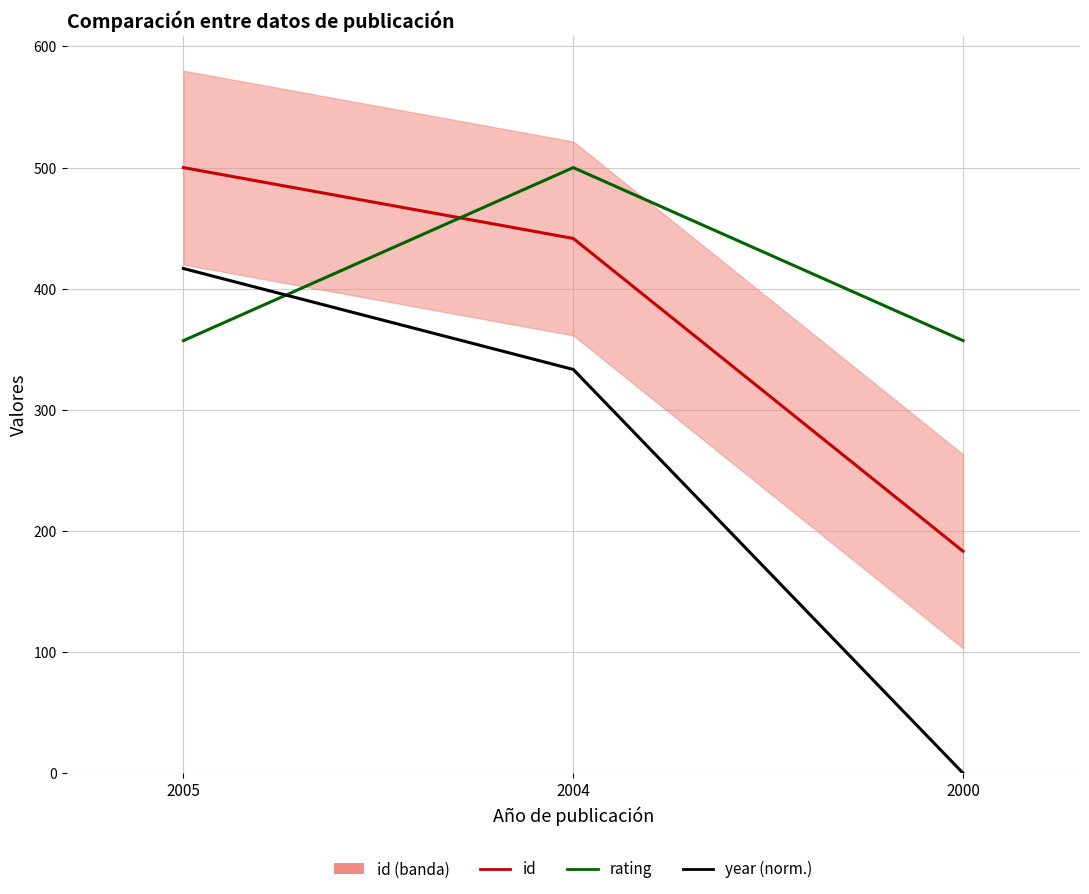

Which series changed the most between 2005 and 2000?

year (norm.)